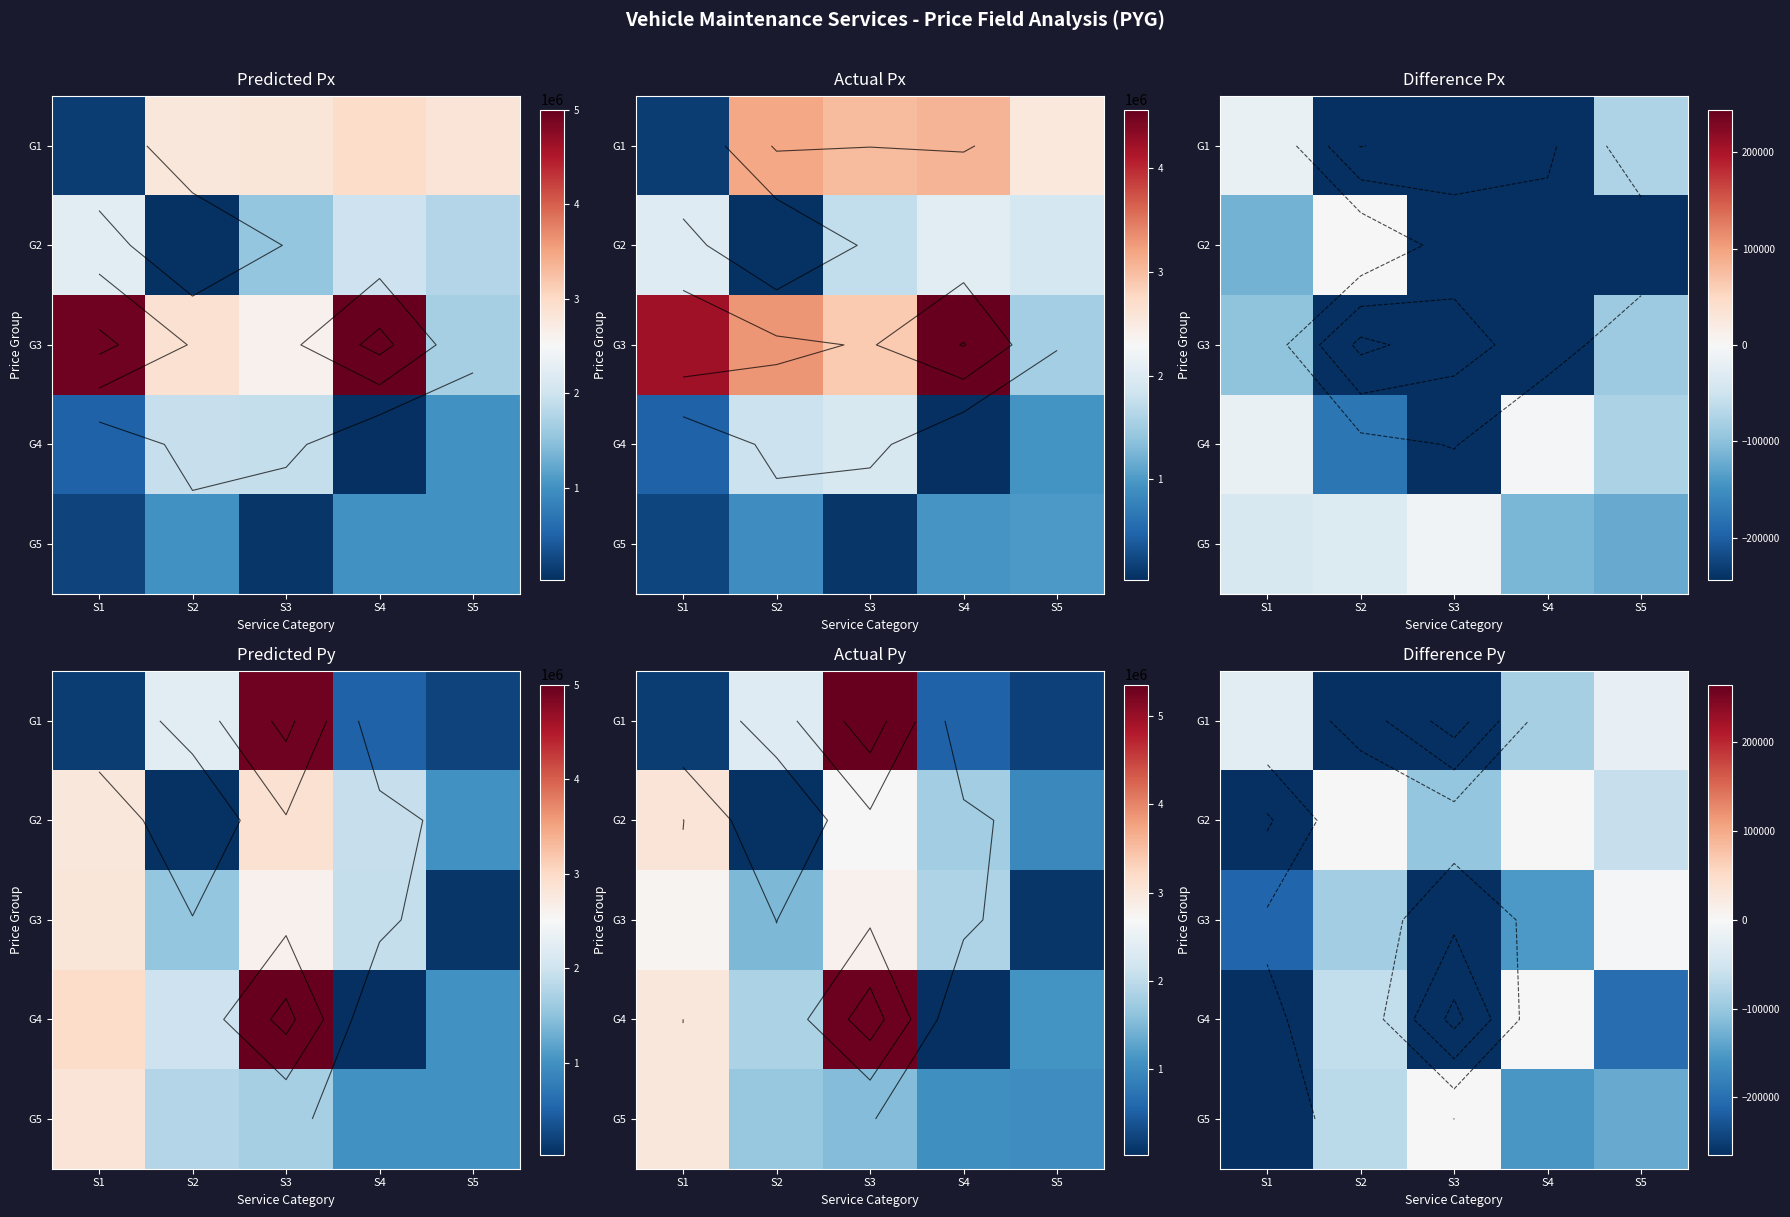

How many values in the G3 series exceed -151862?

2